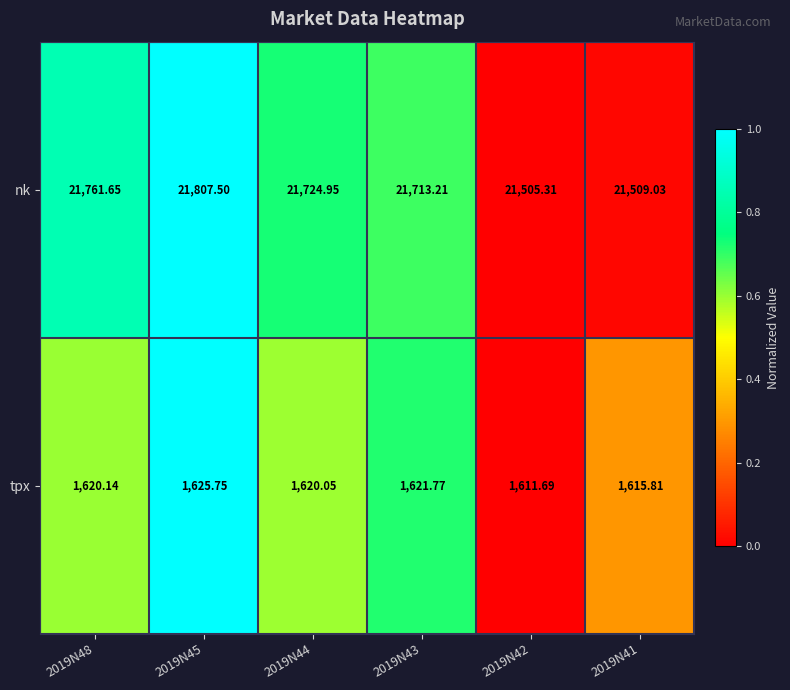

Is the value of tpx at 2019N45 greater than the value of nk at 2019N48?

No